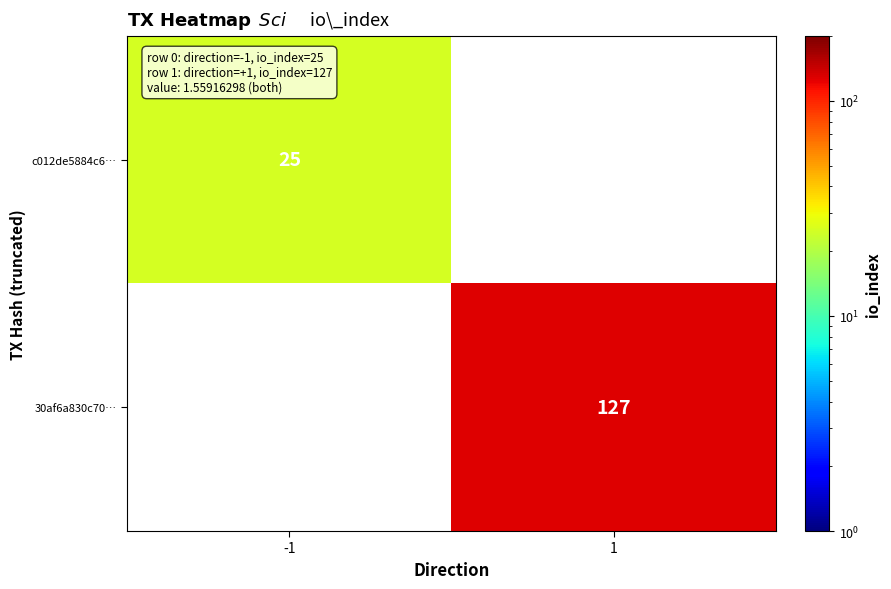

The c012de5884c6… series shows 7 at -1. True or false?

False